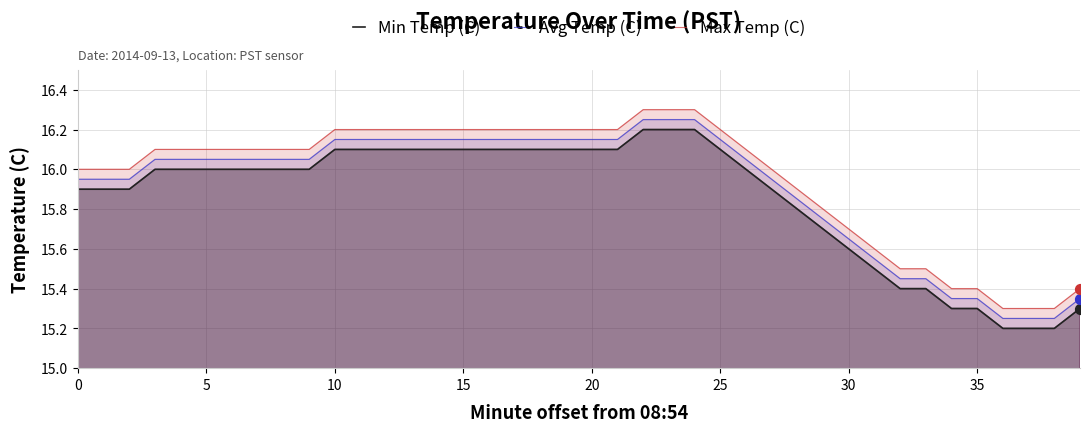

Is the value of Max Temp (C) at 19 greater than the value of Avg Temp (C) at 18?

Yes